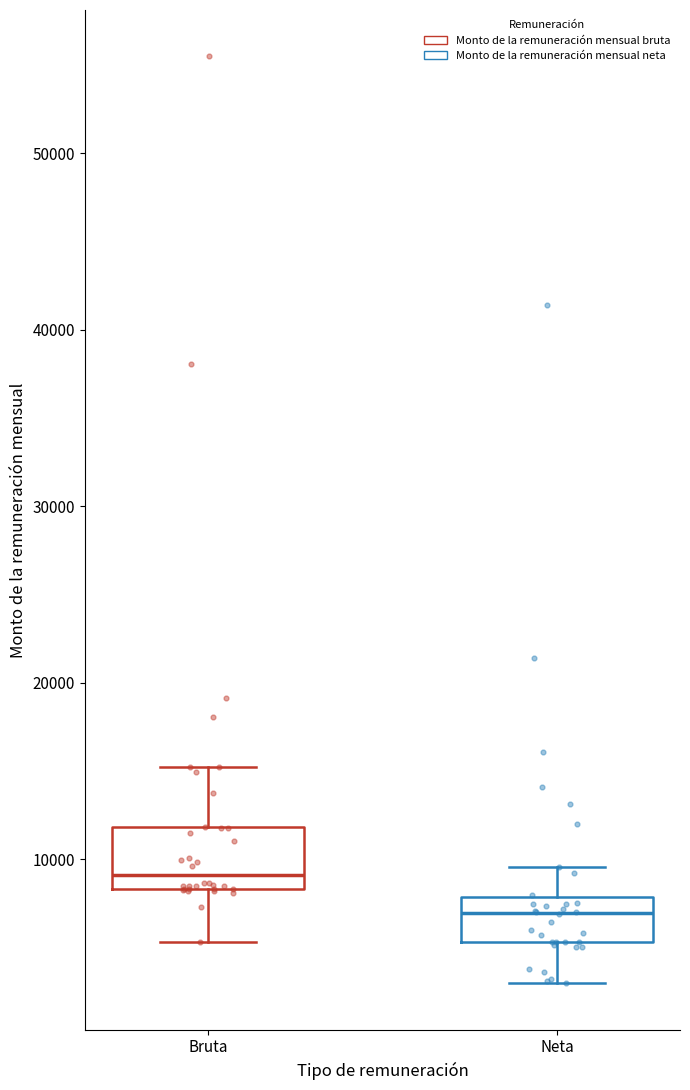

Which box has the highest median line?

Bruta